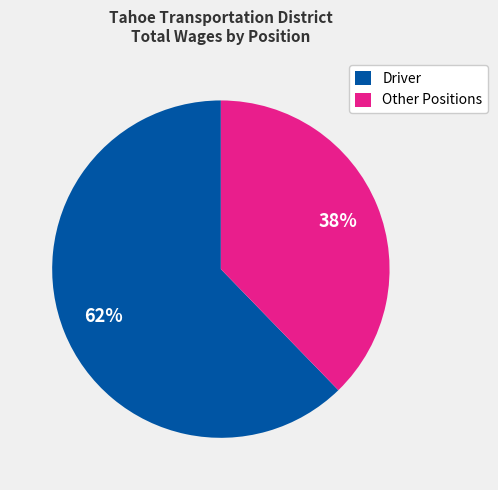

The Driver slice represents 74% of the pie. True or false?

False